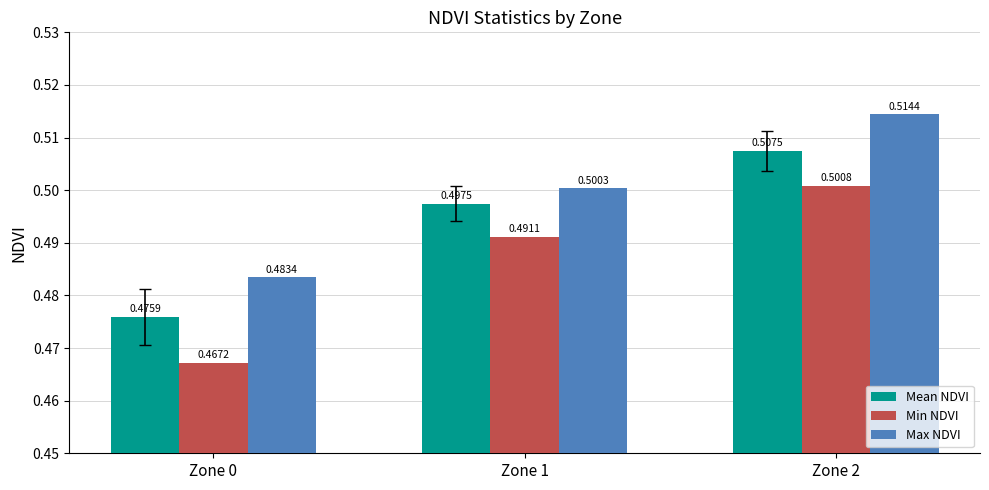

What is the total value across all series at Zone 2?

1.5